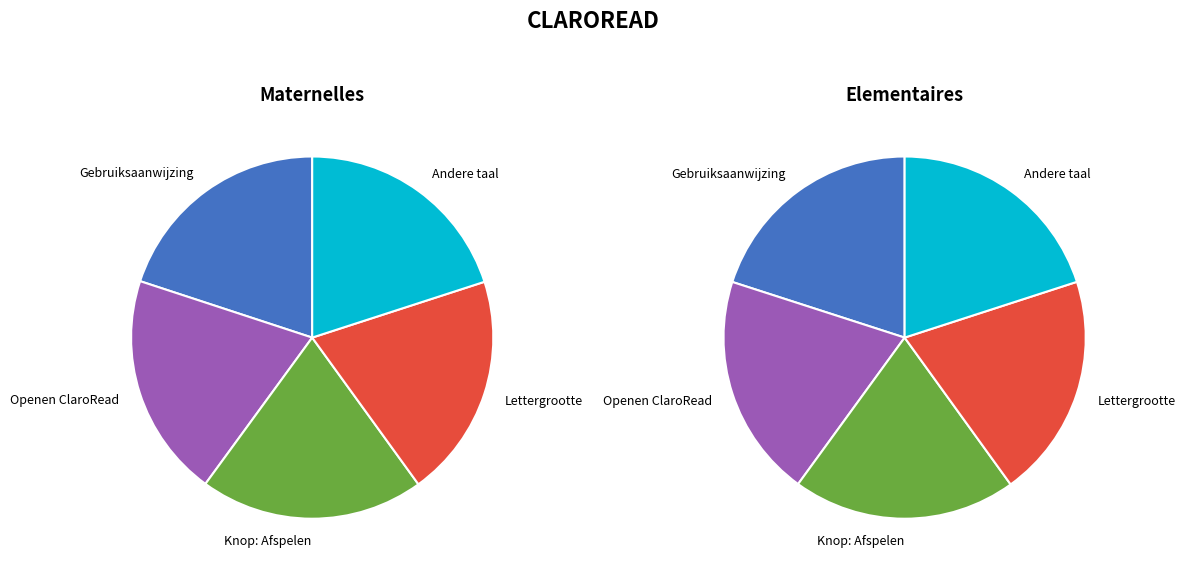

At Lettergrootte en regelafstand aanpassen, list the series in order from smallest to largest.

Maternelles, Elementaires